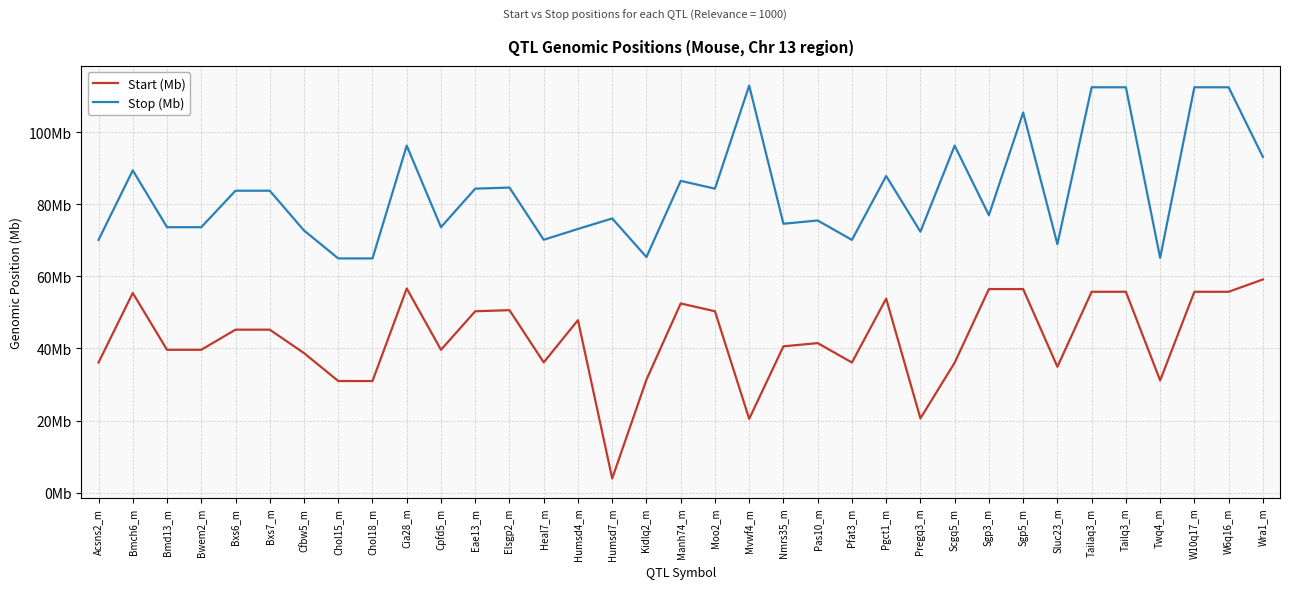

Rank the series by their average value, from highest to lowest.

Stop (Mb), Start (Mb)